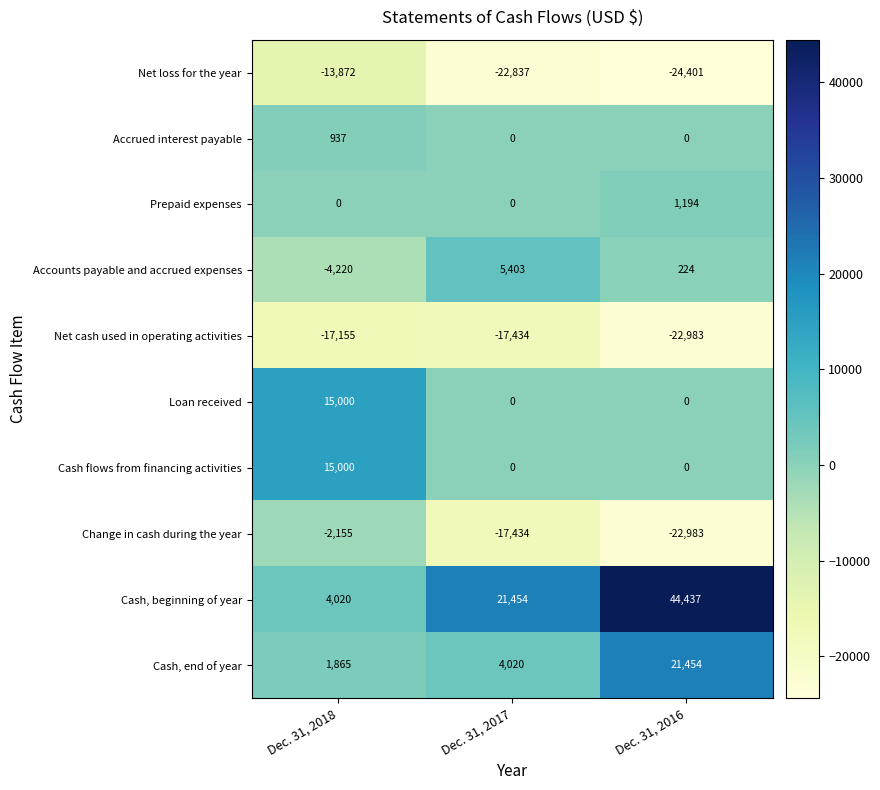

What is the total value across all series at Dec. 31, 2017?

-26828